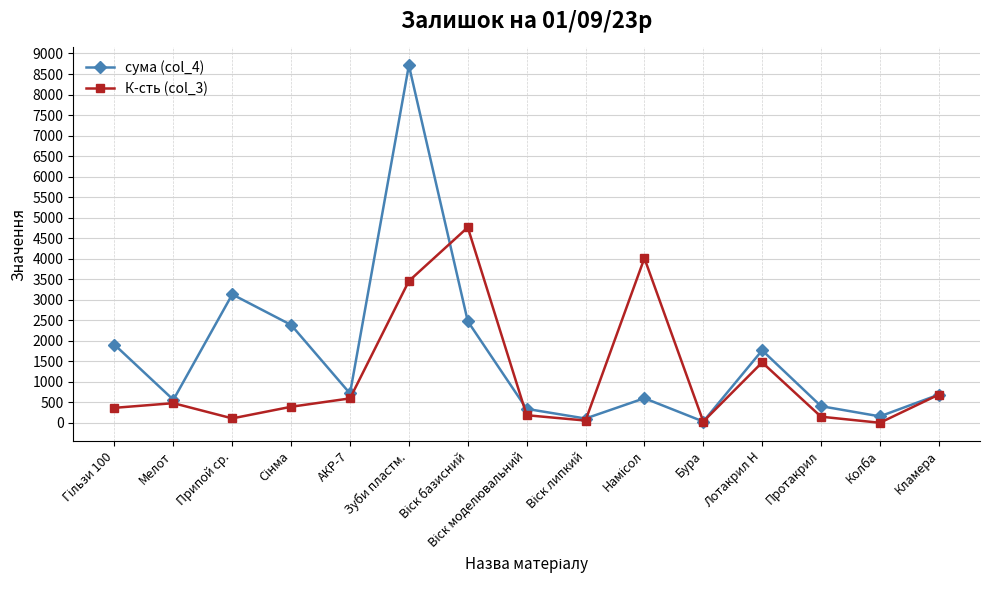

Is it true that К-сть (col_3) equals 1474.0 at Лотакрил Н?

True